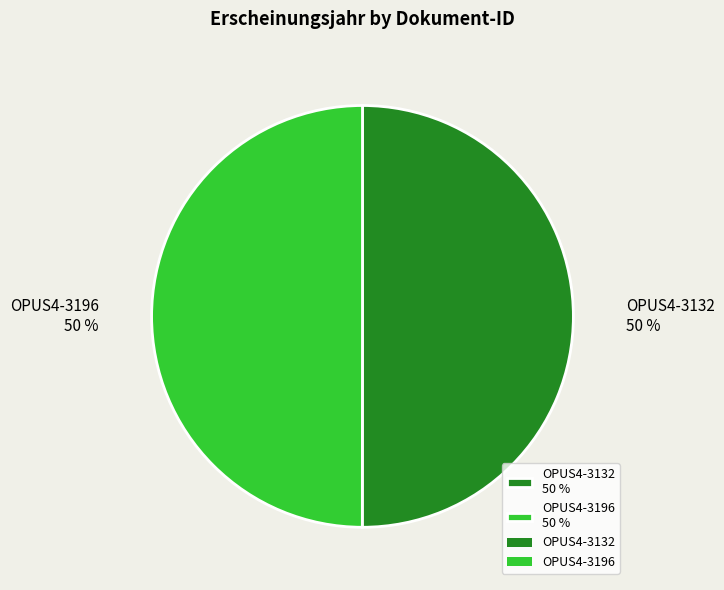

How many slices are in this pie chart?

2